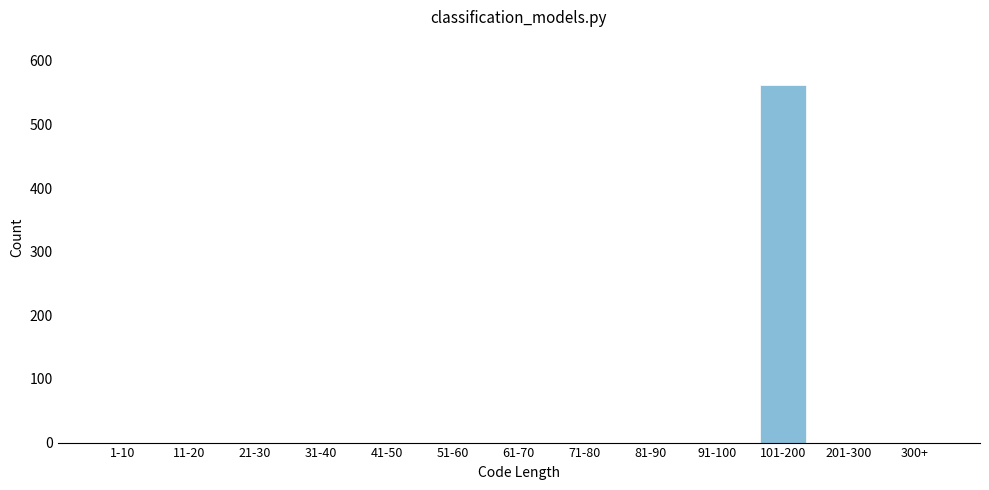

Reading left to right, extract all data points from this chart.

1-10=0	11-20=0	21-30=0	31-40=0	41-50=0	51-60=0	61-70=0	71-80=0	81-90=0	91-100=0	101-200=562	201-300=0	300+=0